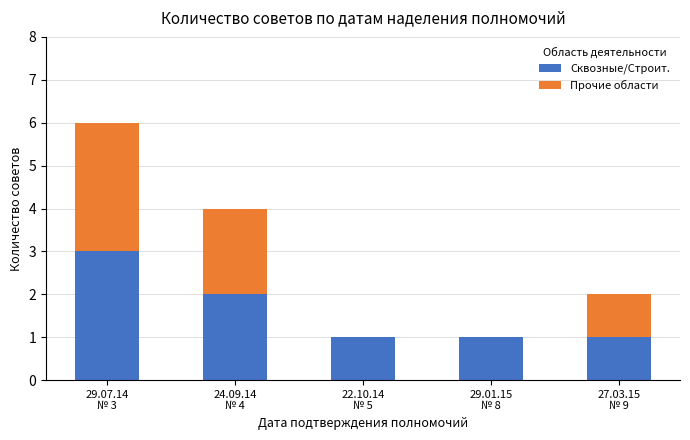

What is the total value across all series at 29.07.14
№ 3?

6